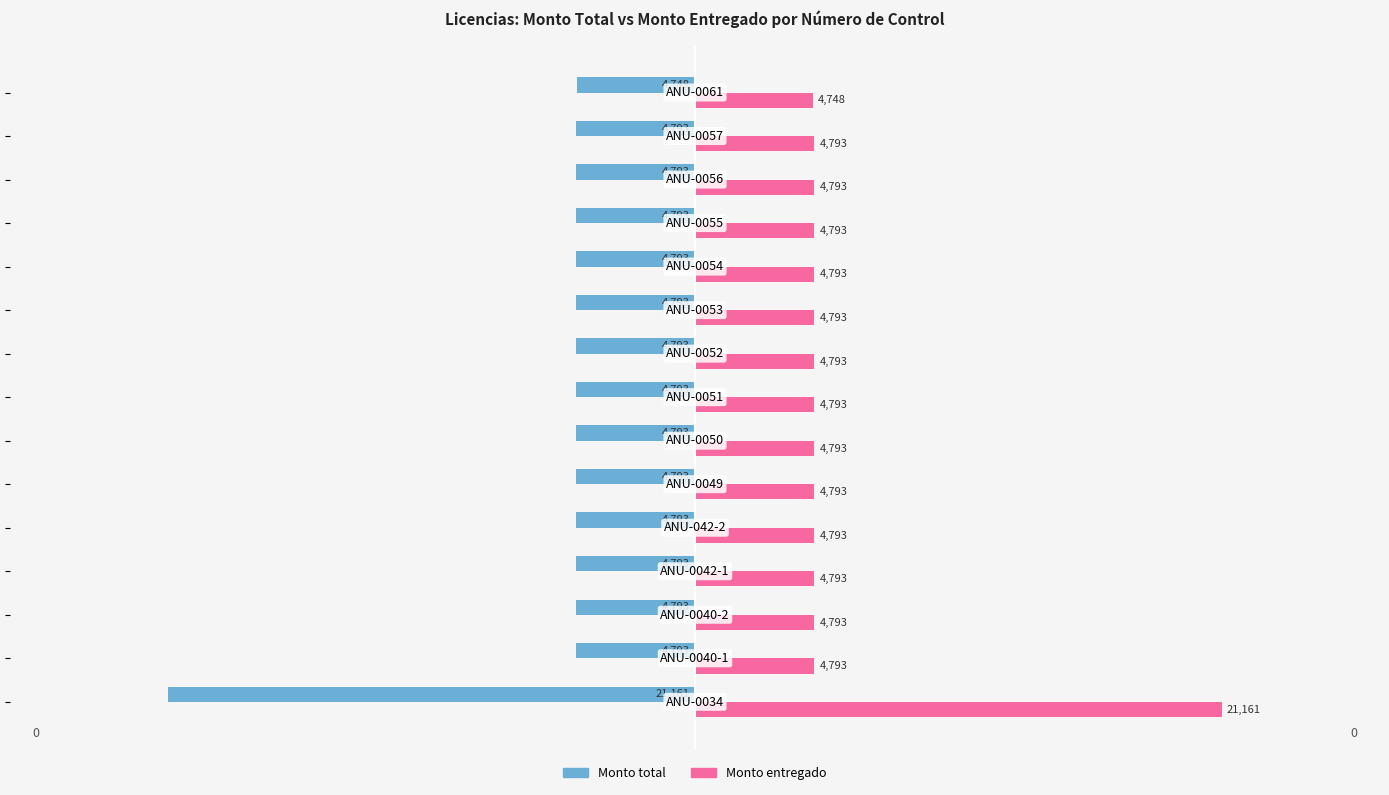

Which series has the largest total across all categories?

Monto entregado